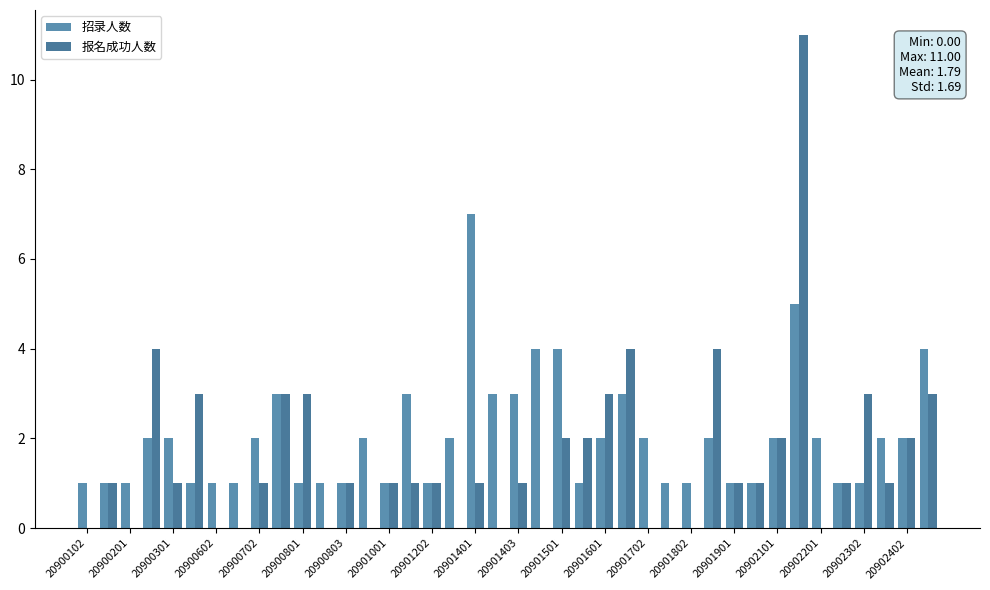

How many groups of bars are there?

40